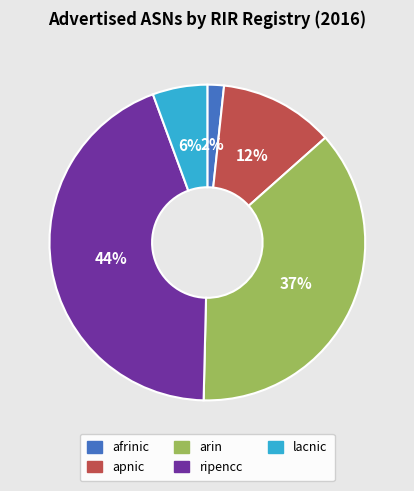

Between apnic and afrinic, which is larger?

apnic